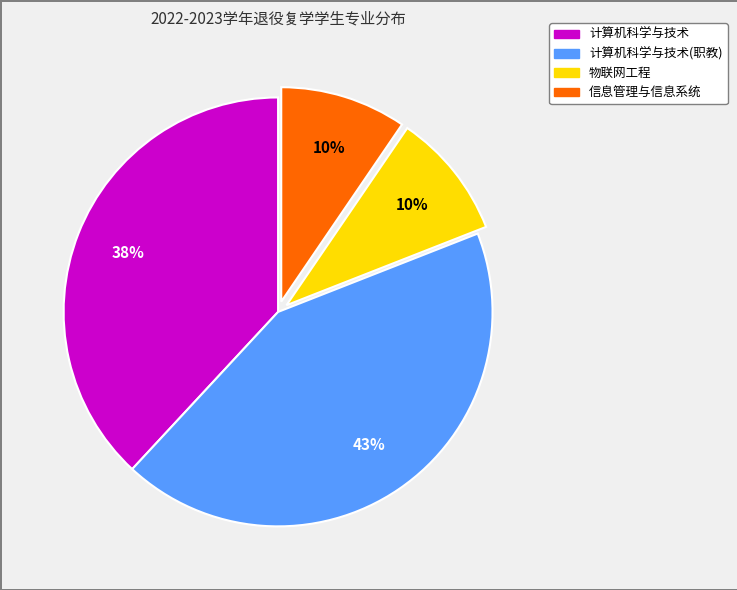

Is there a majority slice in this chart?

No